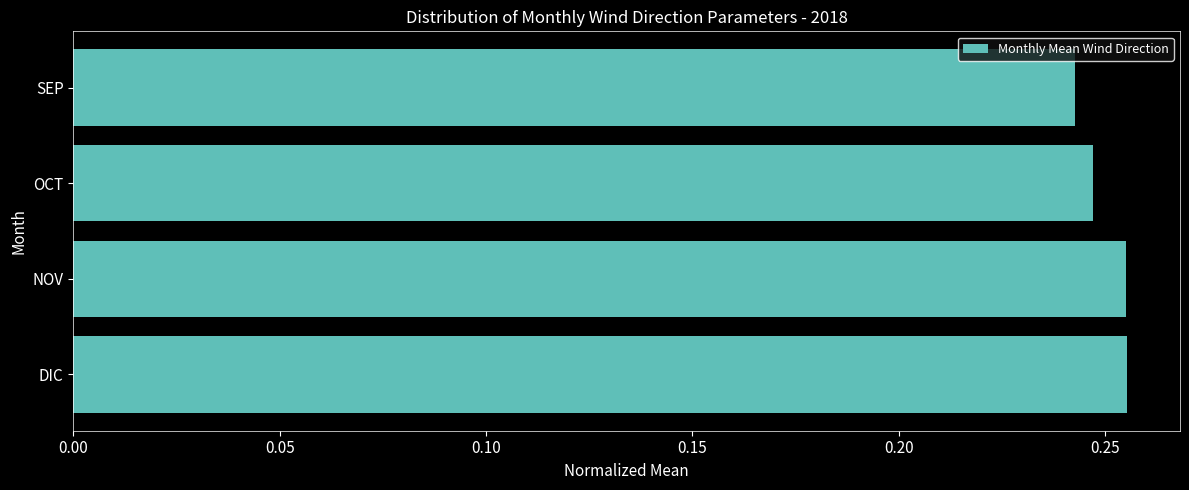

How many bars are there in total?

4